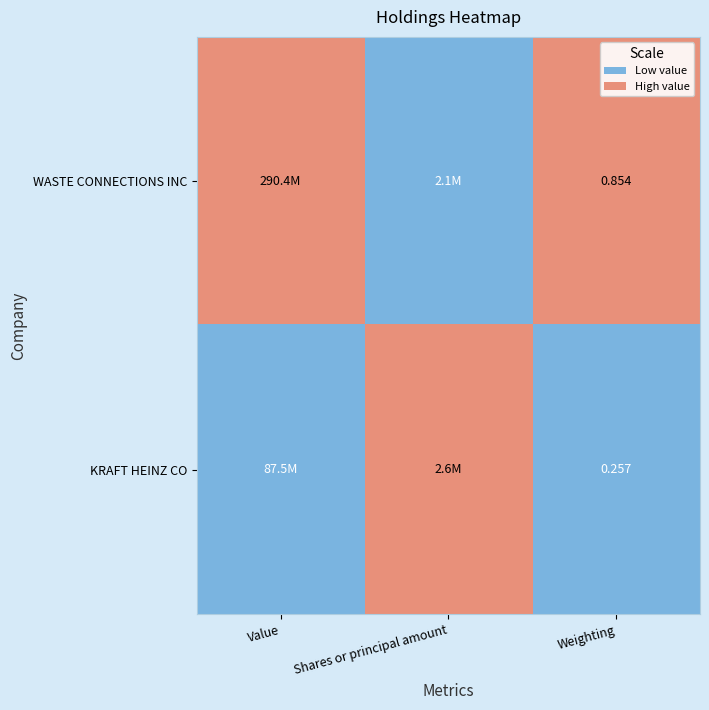

Which label corresponds to the largest value in the chart?

Value